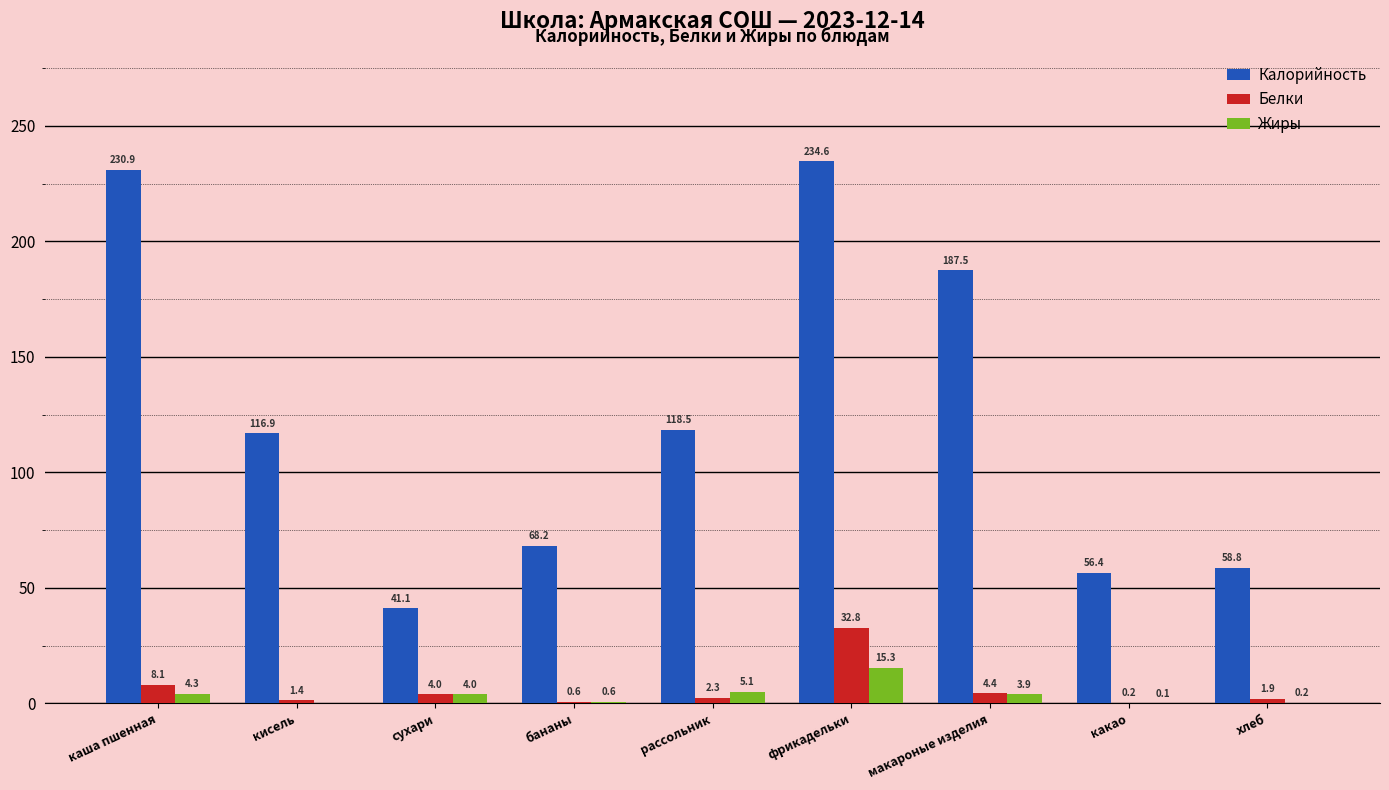

Reading right to left, what are all the values shown in this chart?

Калорийность: хлеб=58.8	какао=56.4	макароные изделия=187.5	фрикадельки=234.6	рассольник=118.5	бананы=68.2	сухари=41.1	кисель=116.9	каша пшенная=230.9
Белки: хлеб=1.9	какао=0.2	макароные изделия=4.4	фрикадельки=32.8	рассольник=2.3	бананы=0.6	сухари=4.0	кисель=1.4	каша пшенная=8.1
Жиры: хлеб=0.2	какао=0.1	макароные изделия=3.9	фрикадельки=15.3	рассольник=5.1	бананы=0.6	сухари=4.0	кисель=0.0	каша пшенная=4.3